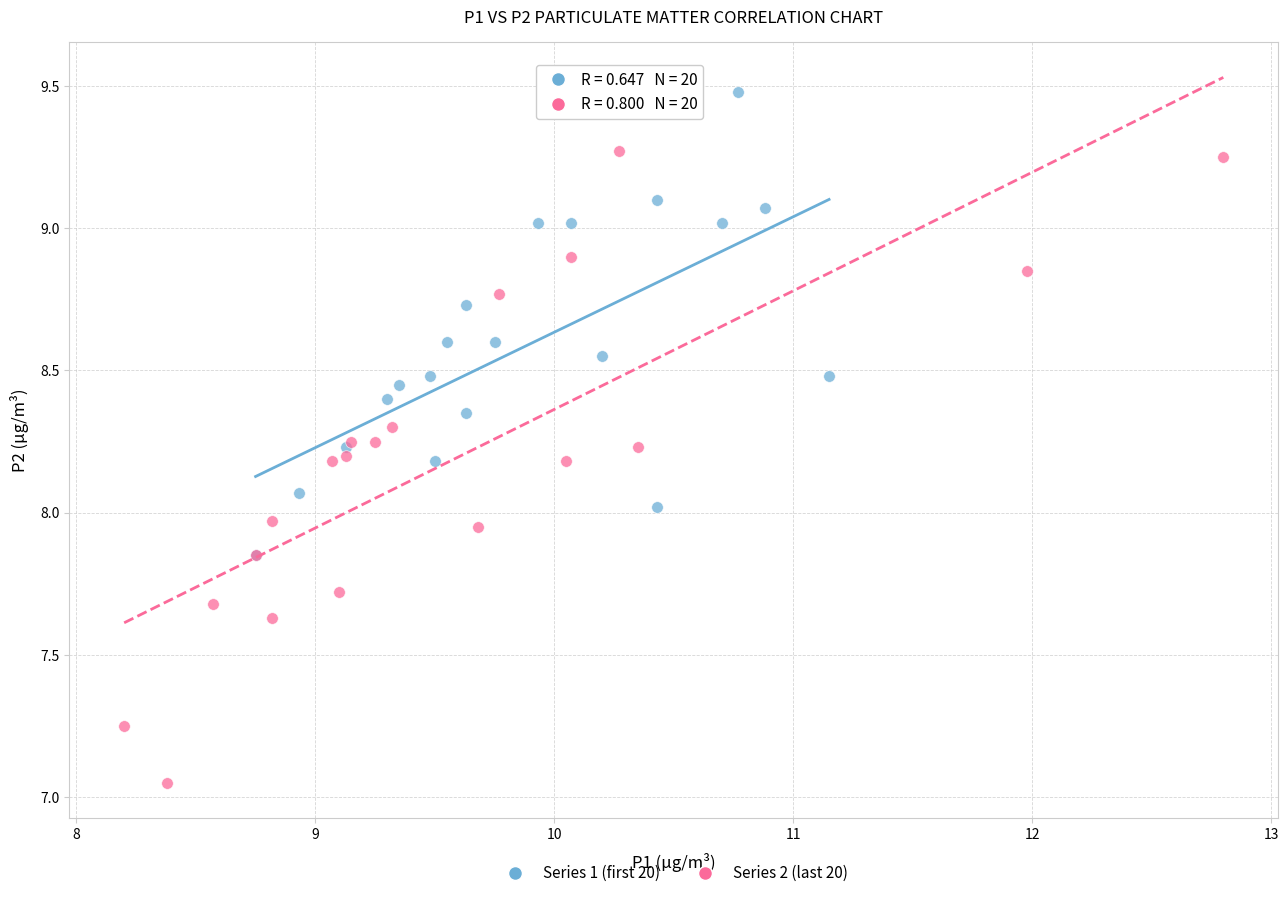

Which series reaches the maximum Y coordinate?

Series 1 (first 20)